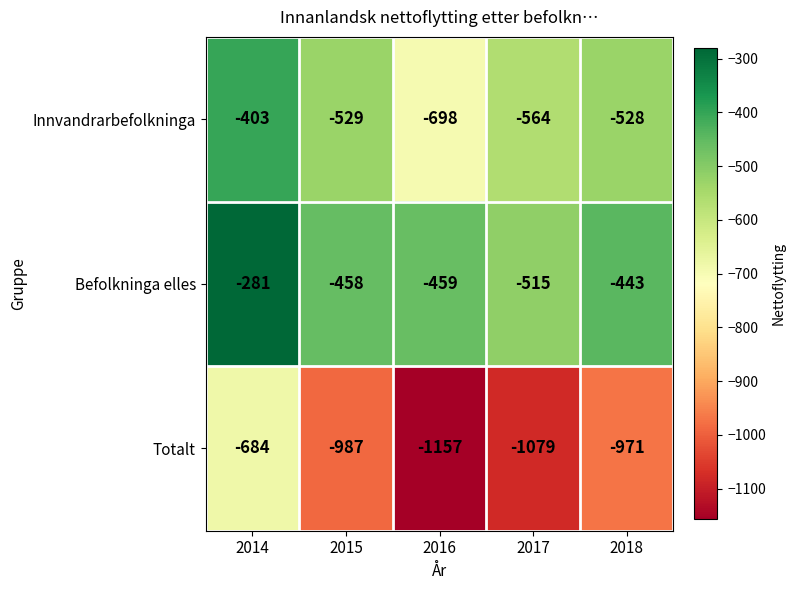

Count the number of categories in the chart.

5